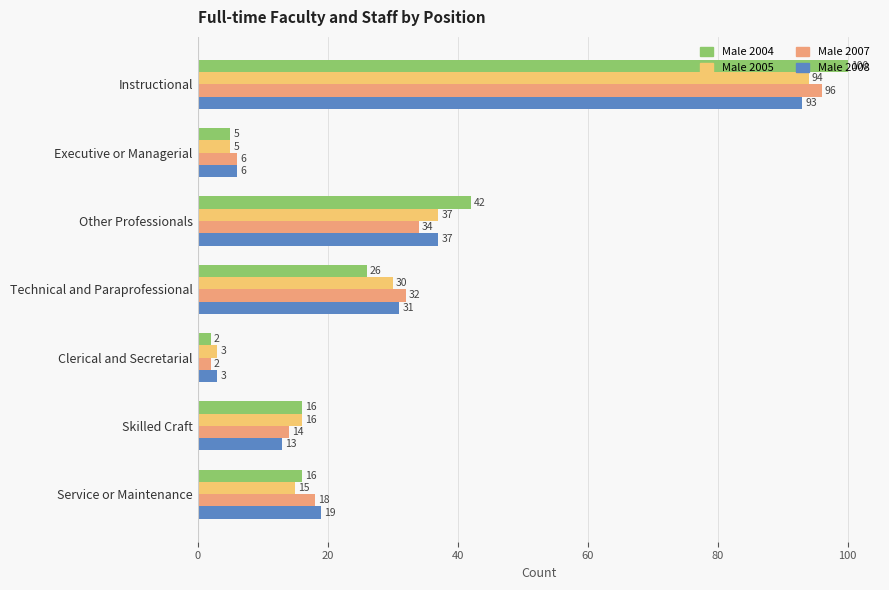

What is the sum of all Male 2008 values?

202